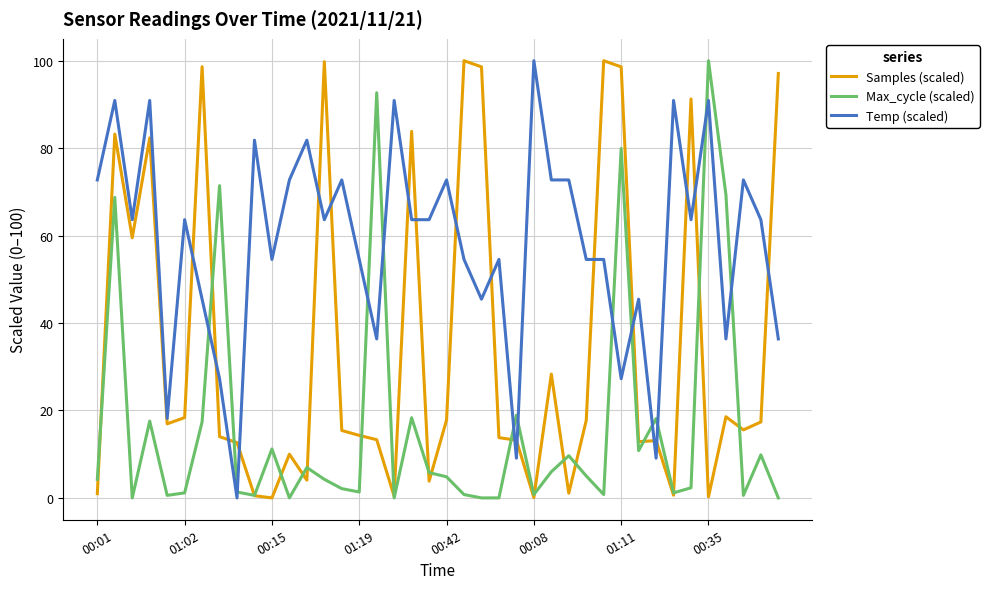

List the series in order of their overall mean, lowest first.

Max_cycle (scaled), Samples (scaled), Temp (scaled)